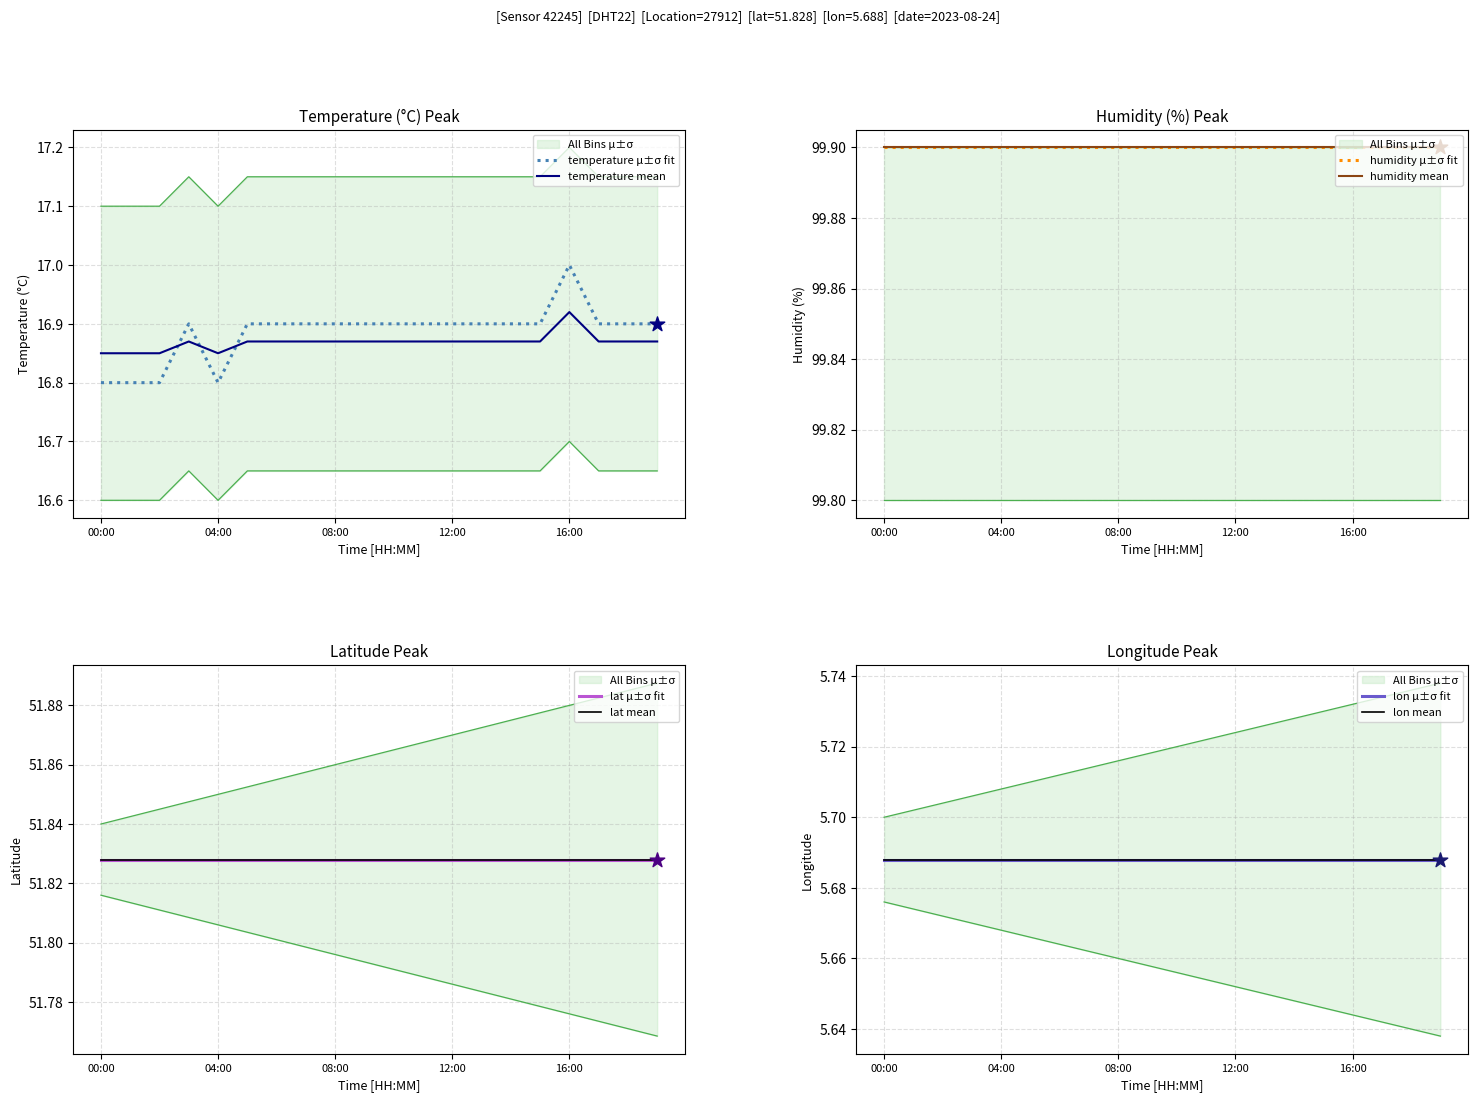

Which series reaches the minimum Y coordinate?

temperature